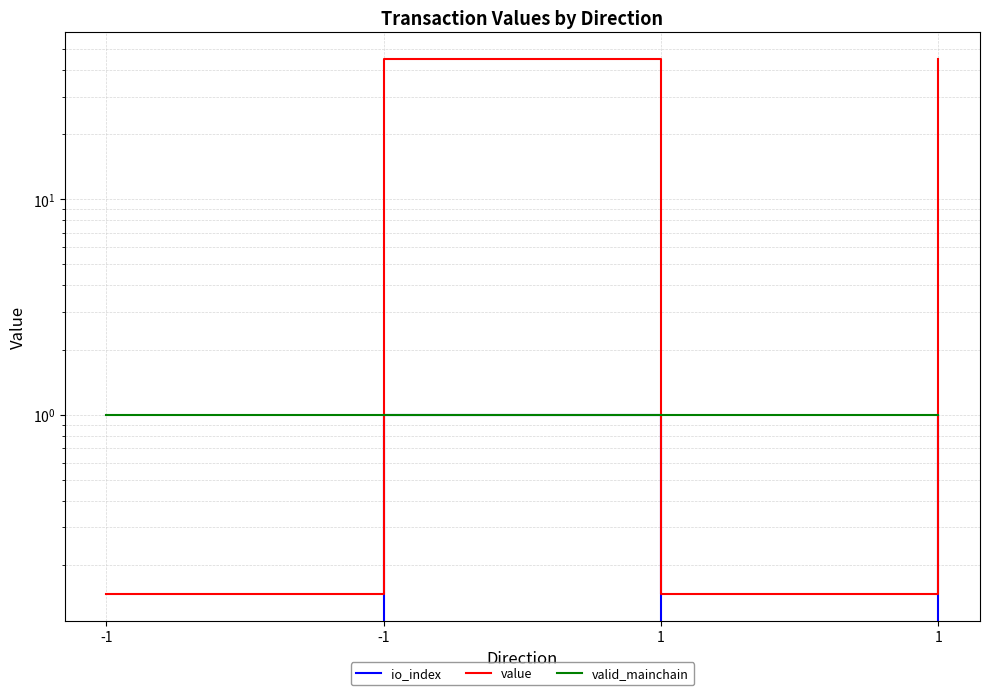

Where does the value series first go above 44?

-1